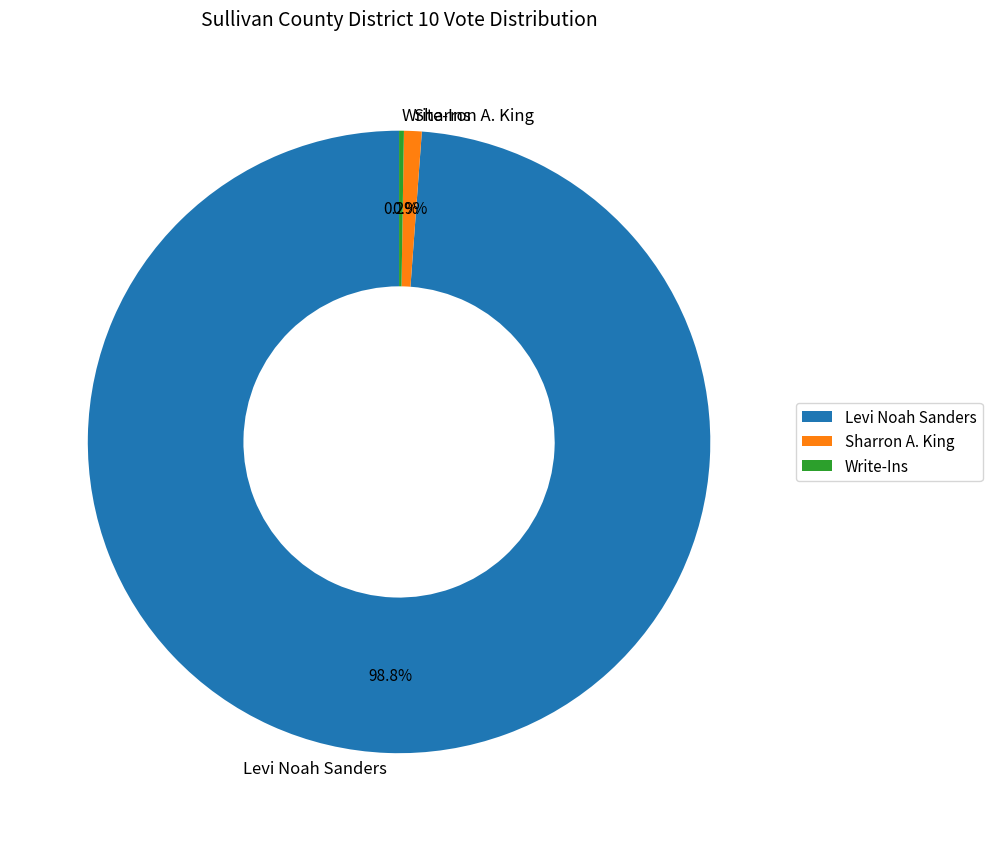

Which has a higher value, Sharron A. King or Levi Noah Sanders?

Levi Noah Sanders